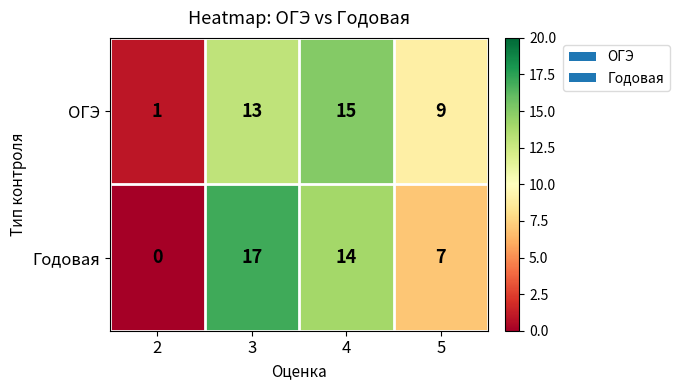

Reading left to right, extract all data points from this chart.

ОГЭ: 2=1	3=13	4=15	5=9
Годовая: 2=0	3=17	4=14	5=7